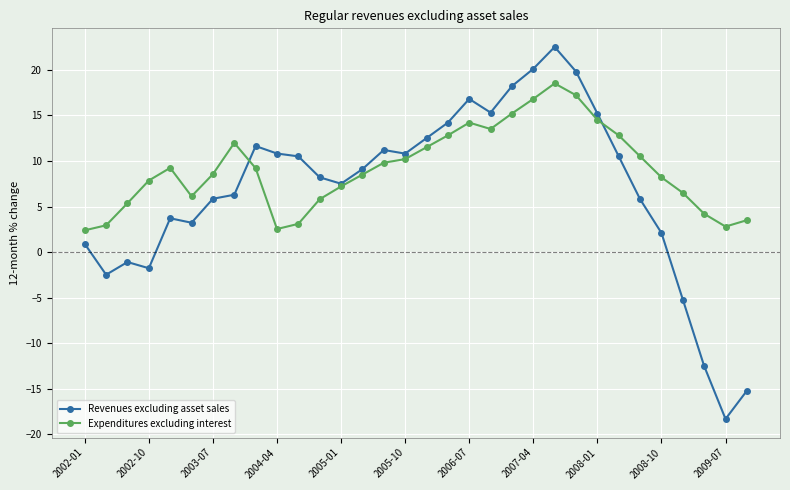

Does the chart display data point markers on the line(s)?

Yes